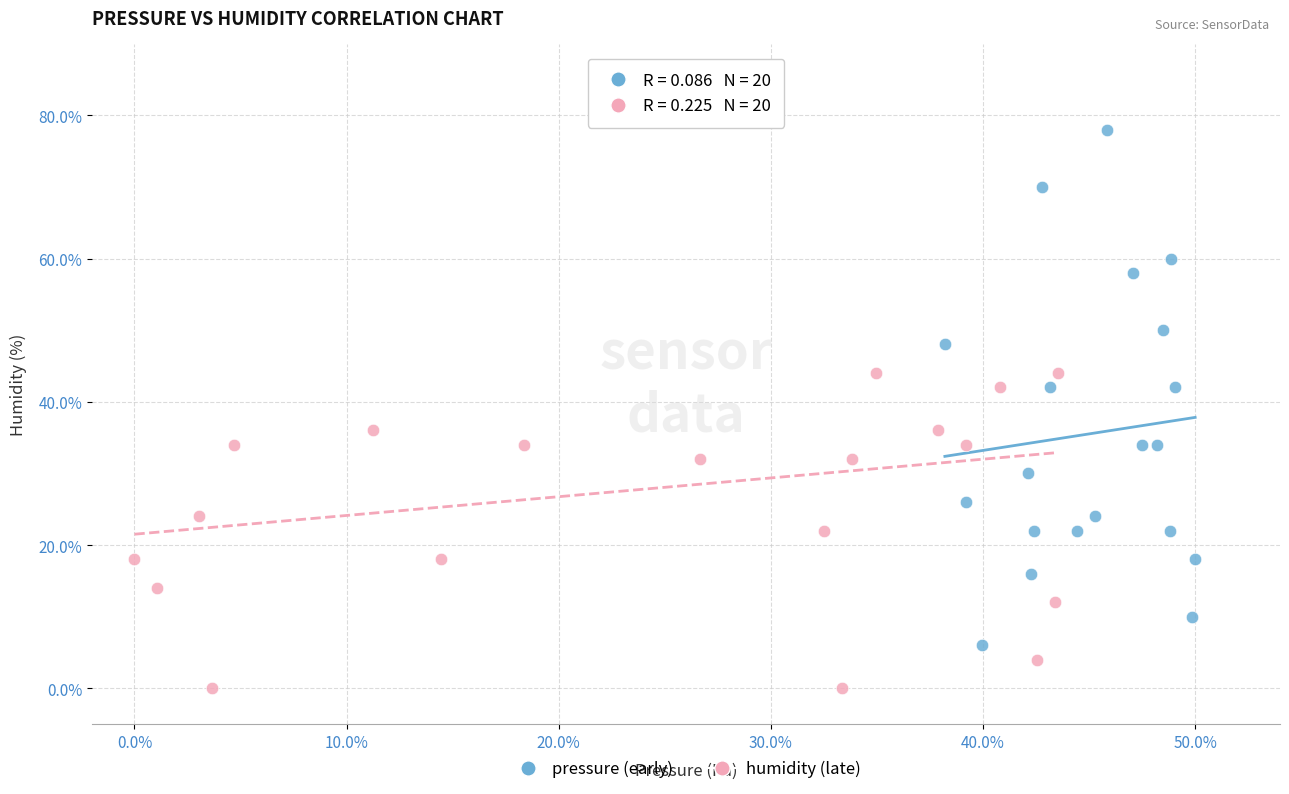

Which series contains the lowest Y value?

humidity (late)